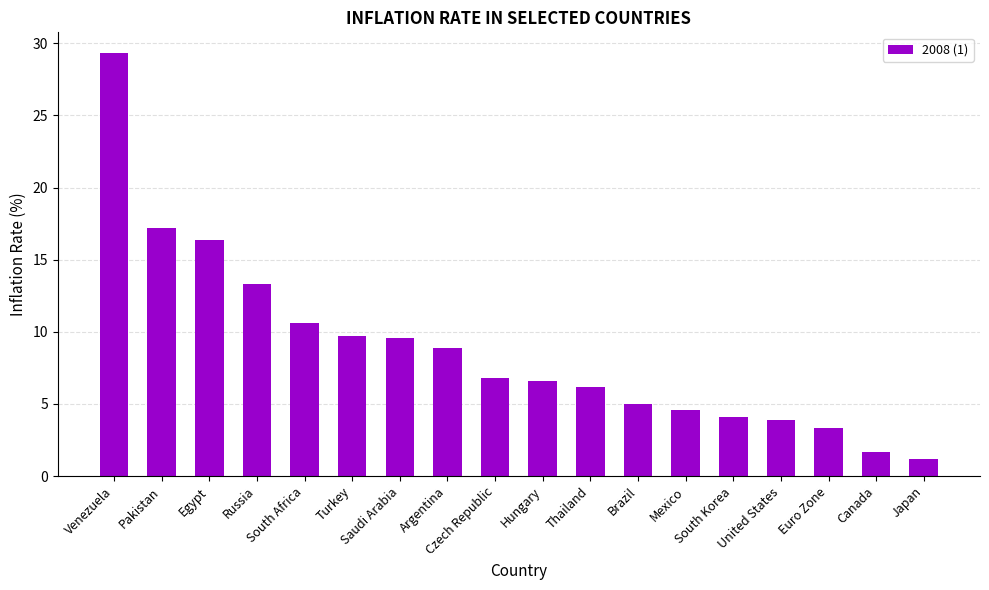

What is the sum of all values?

158.4